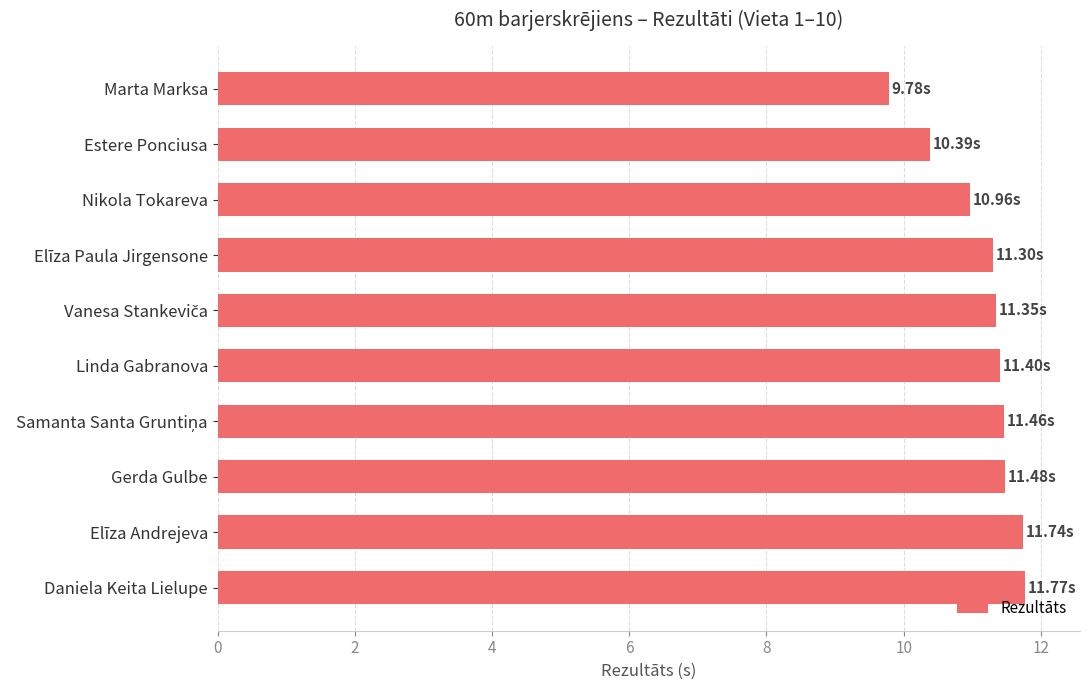

What is the greatest value displayed?

11.8